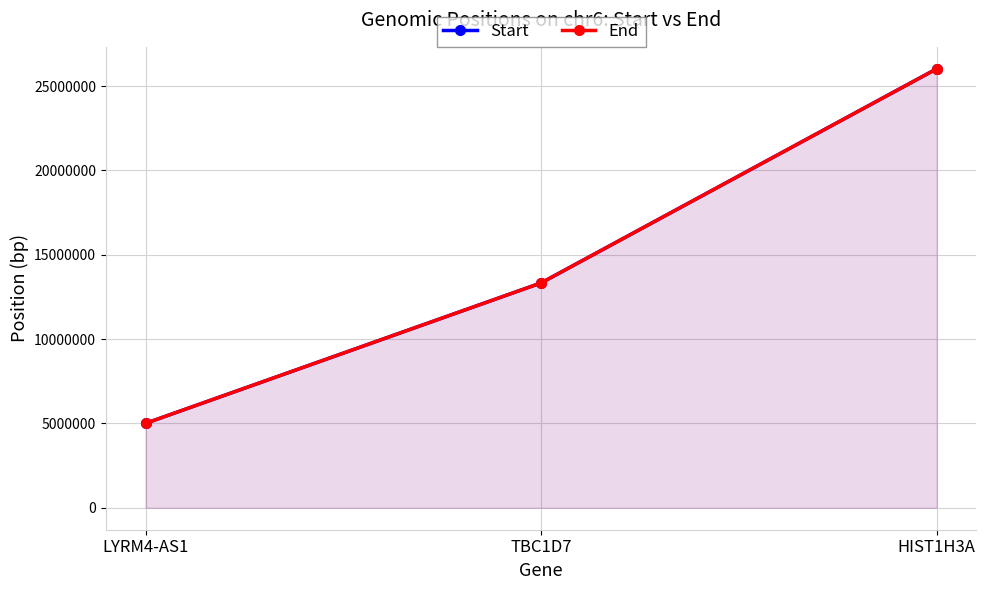

How many values in the End series are below 13328655?

1